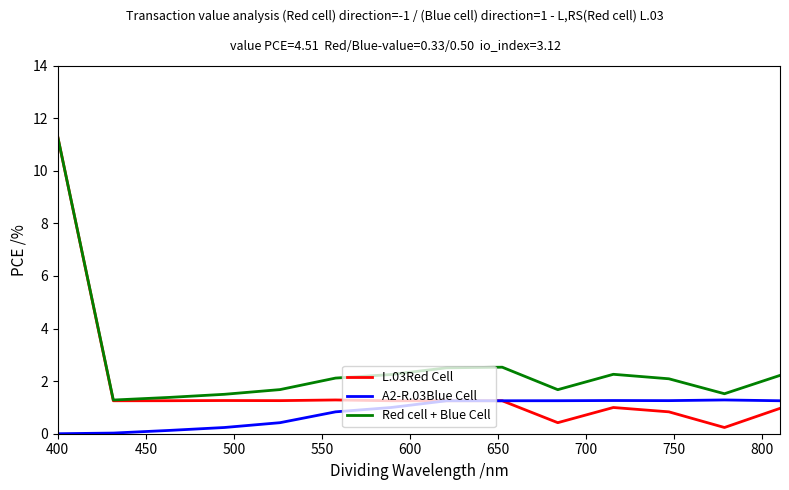

How many lines are shown in the chart?

3